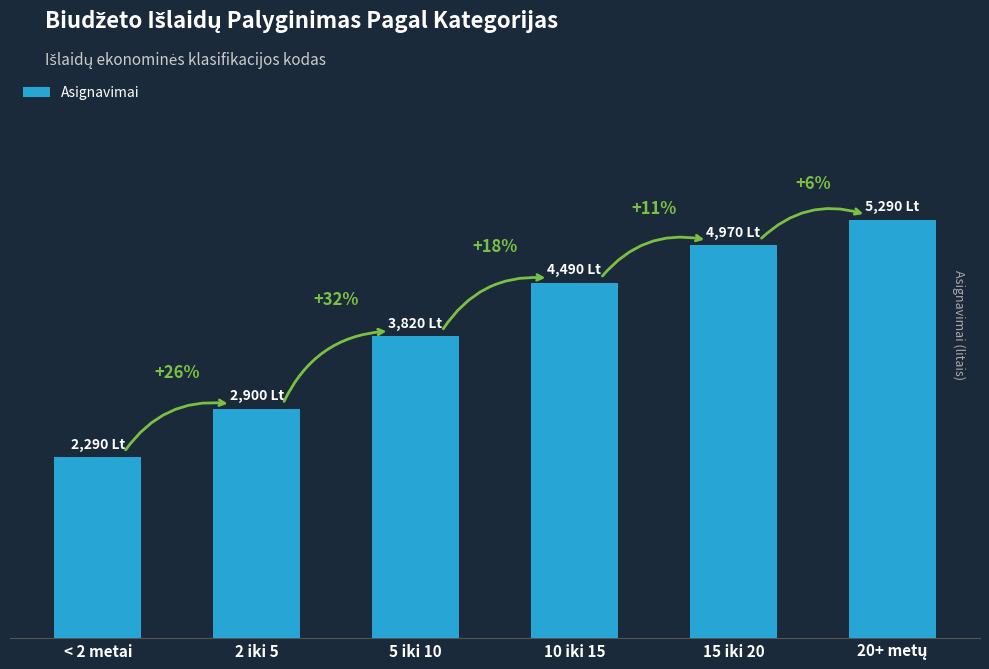

Approximately how many times larger is the value at 10 iki 15 compared to 15 iki 20?

0.9